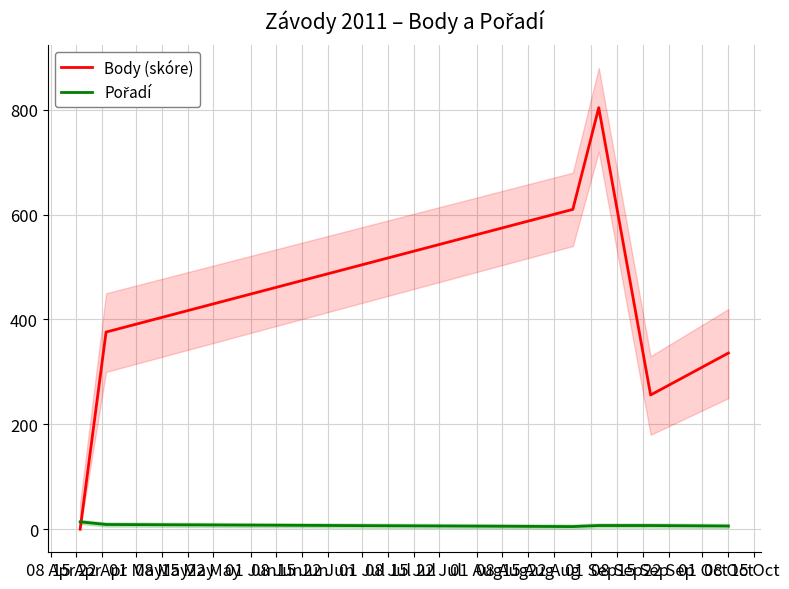

What is the value of the Pořadí point at the 3rd from the left?

5